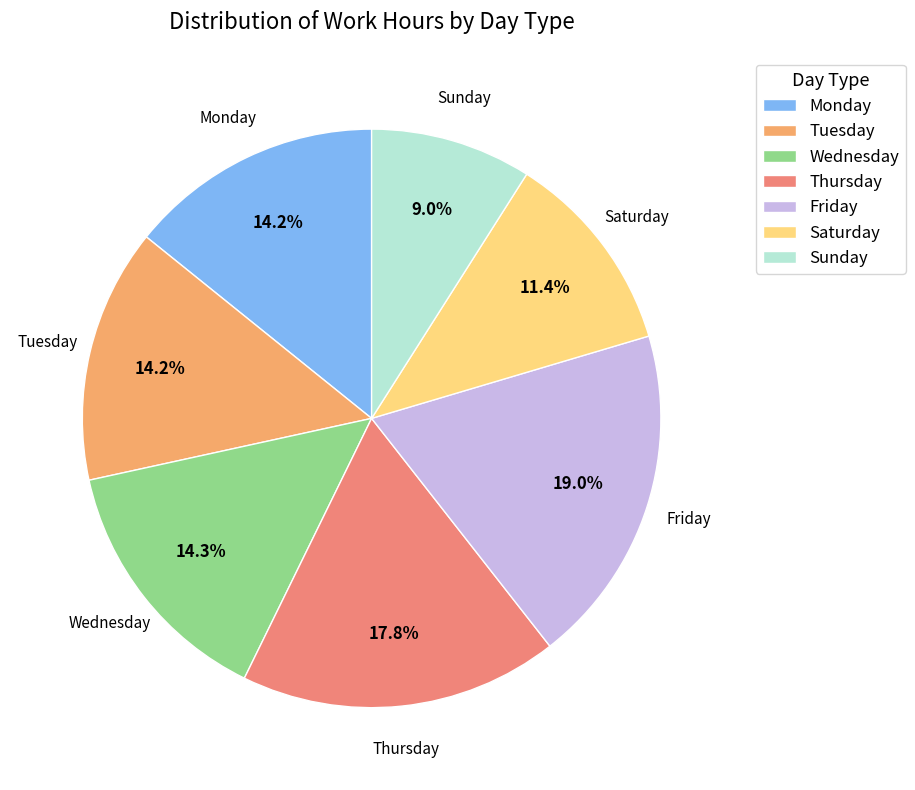

To the nearest percent, what is the difference between the largest and smallest slice percentages?

10%